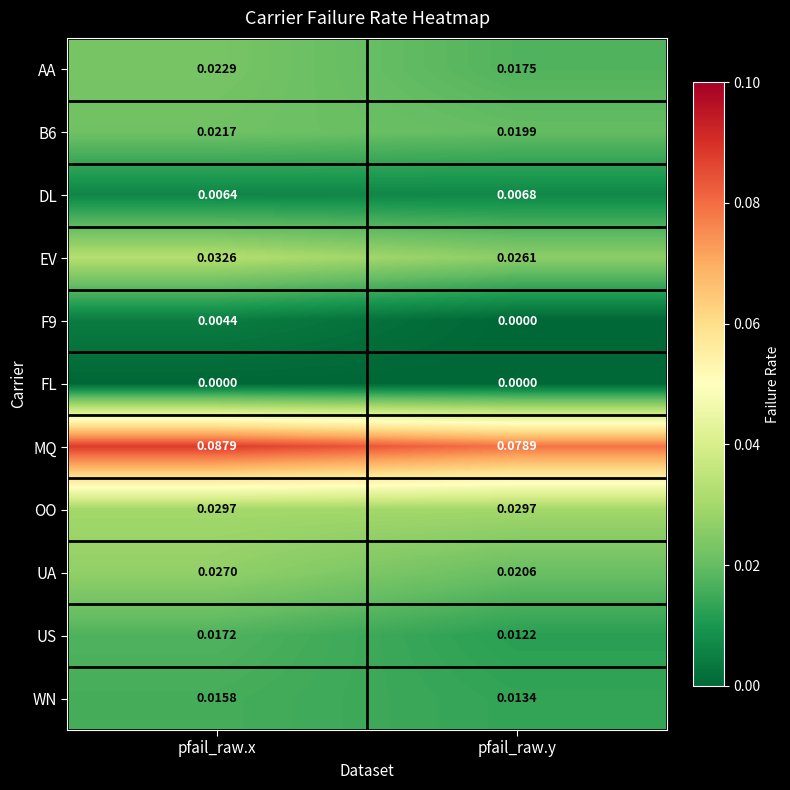

Which series has the largest range (max minus min)?

MQ